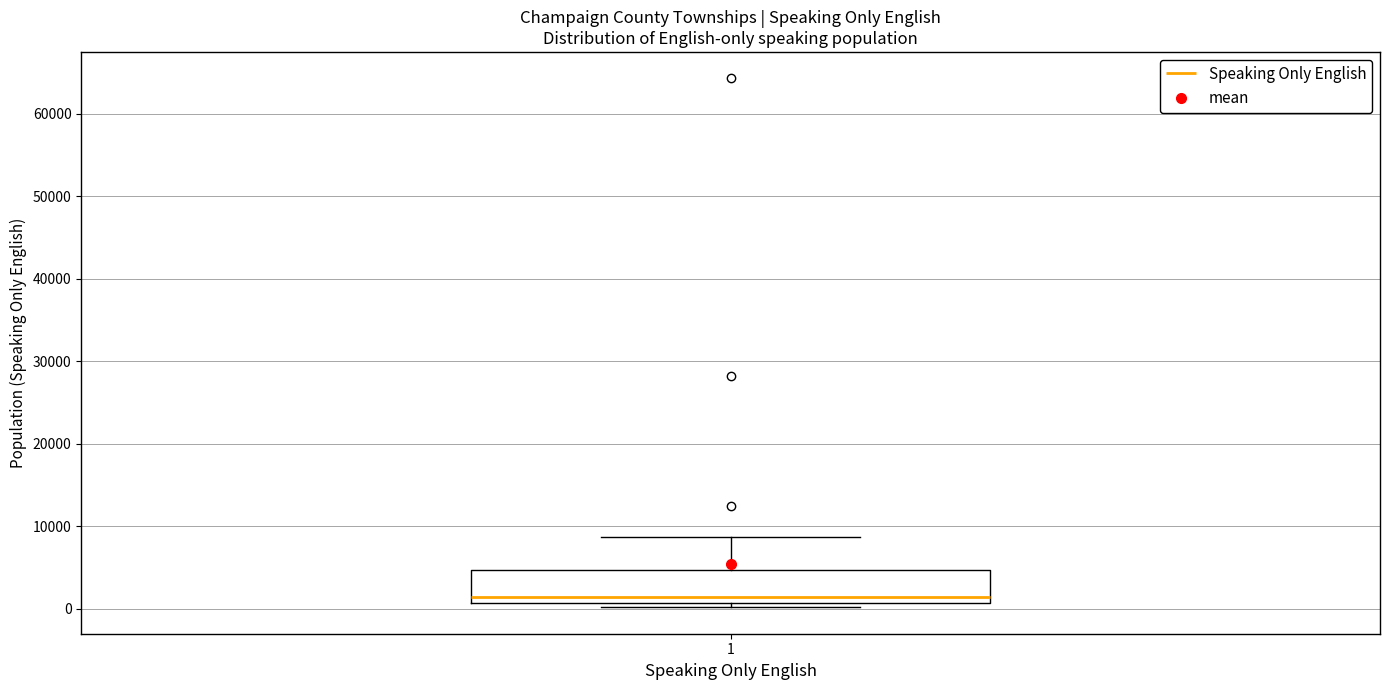

Where is the lower edge of the box at x = 1 on the y-axis? The values are not printed on the chart, so give them approximately, as read against the axis.

1000